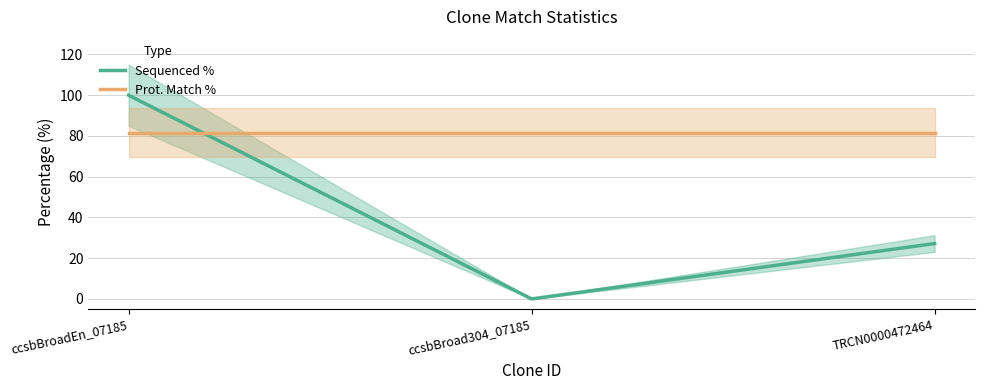

List the series in order of their overall mean, lowest first.

Sequenced %, Prot. Match %